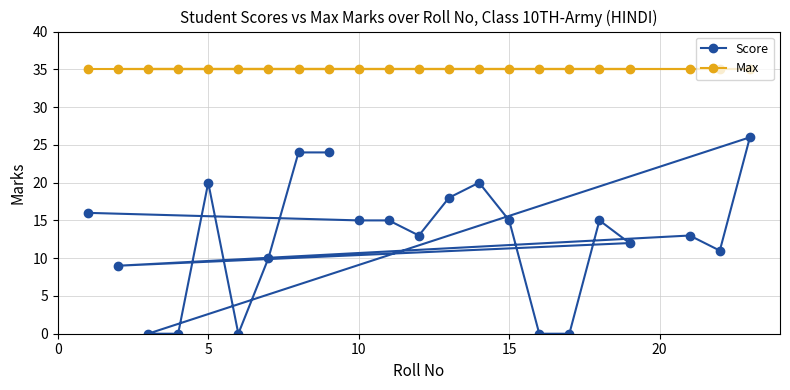

What is the average value of the Score series?

13